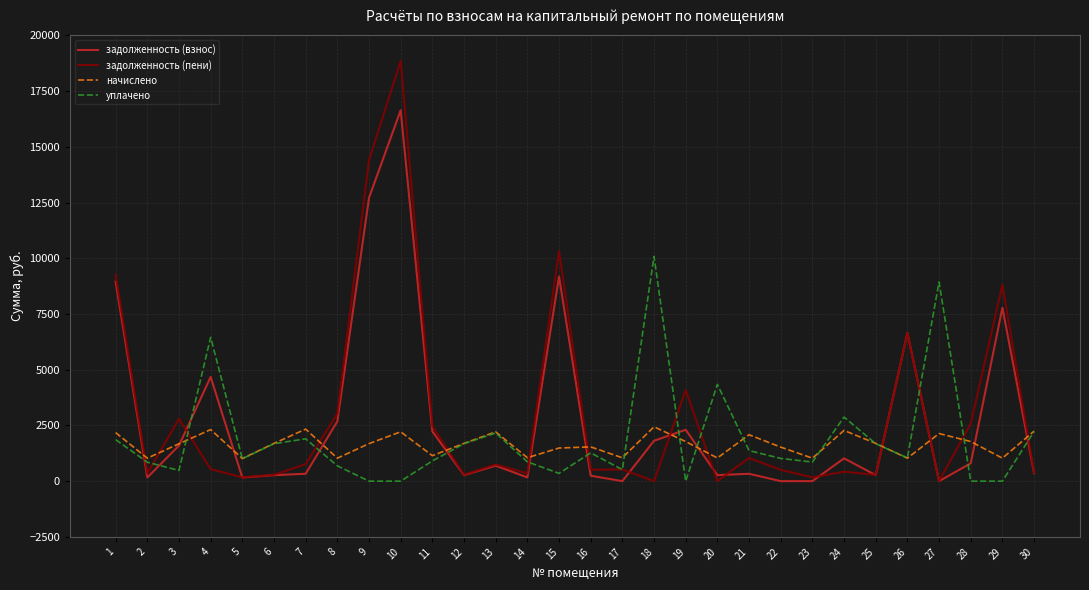

Which series has the largest total across all categories?

задолженность (пени)